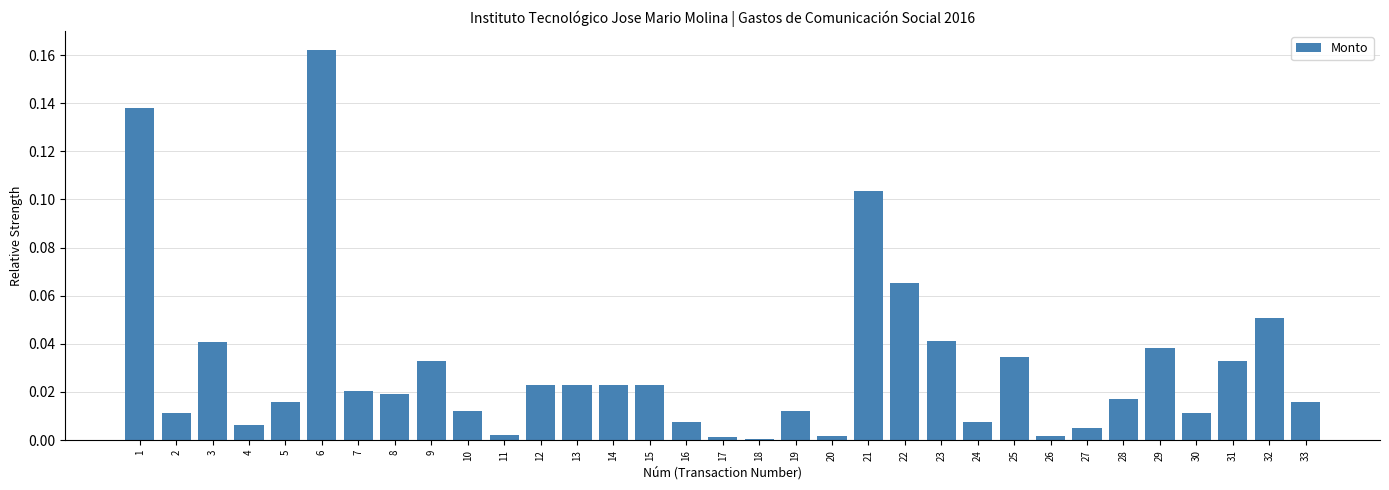

Which category has the highest value across all series?

6